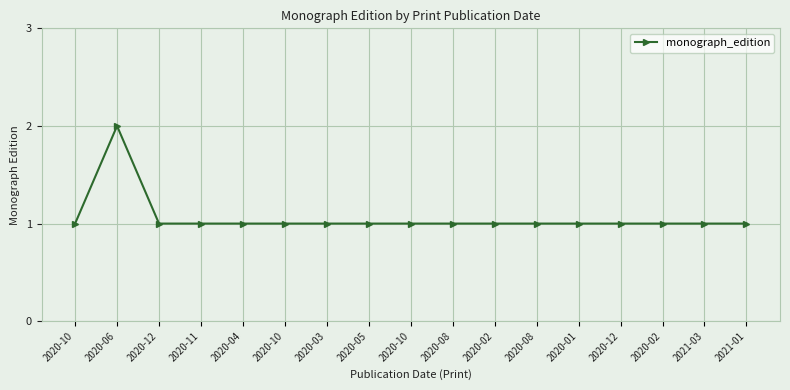

Which category has the lowest value across all series?

2020-10